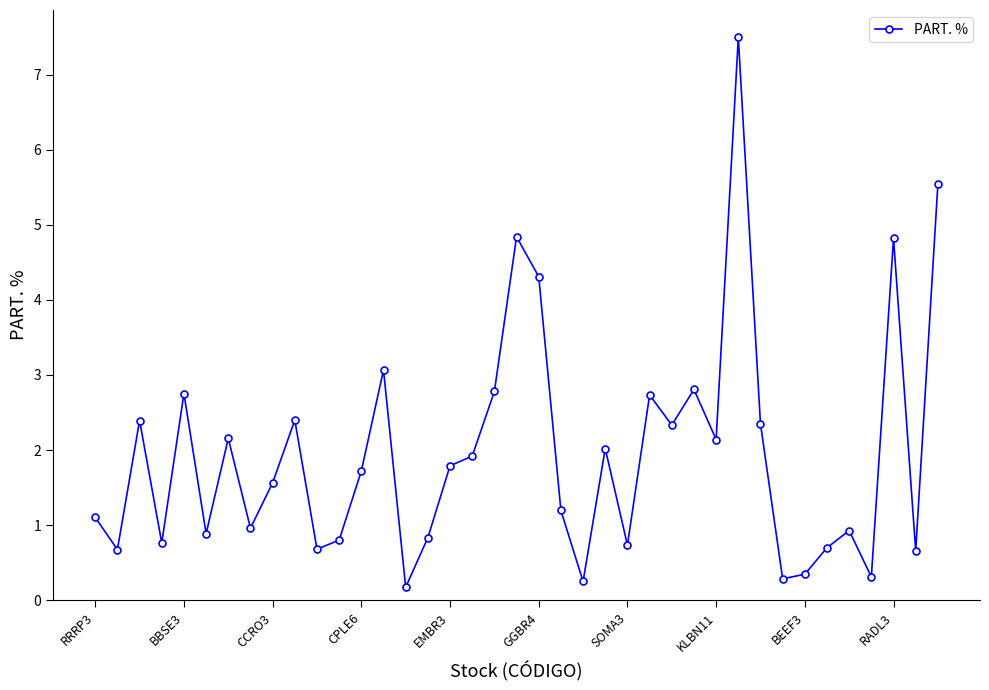

What is the value of the 9th point from the left?

1.6